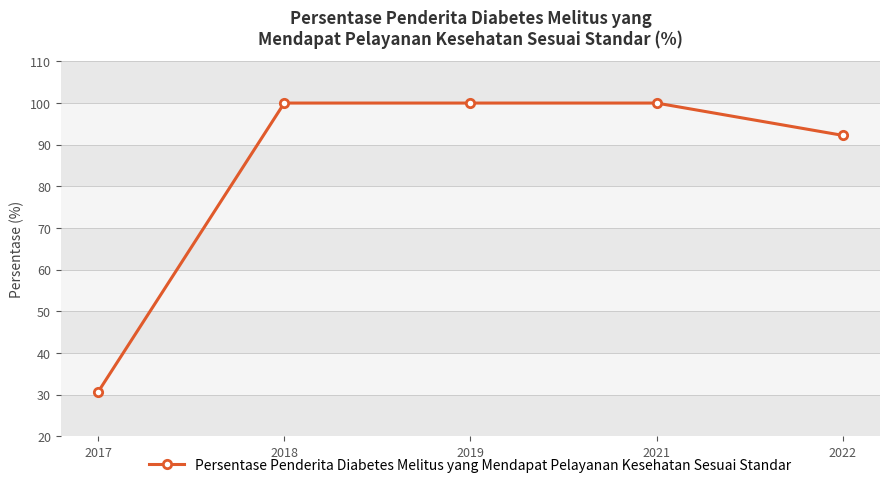

Where is the data nearest to the value 65?

2022